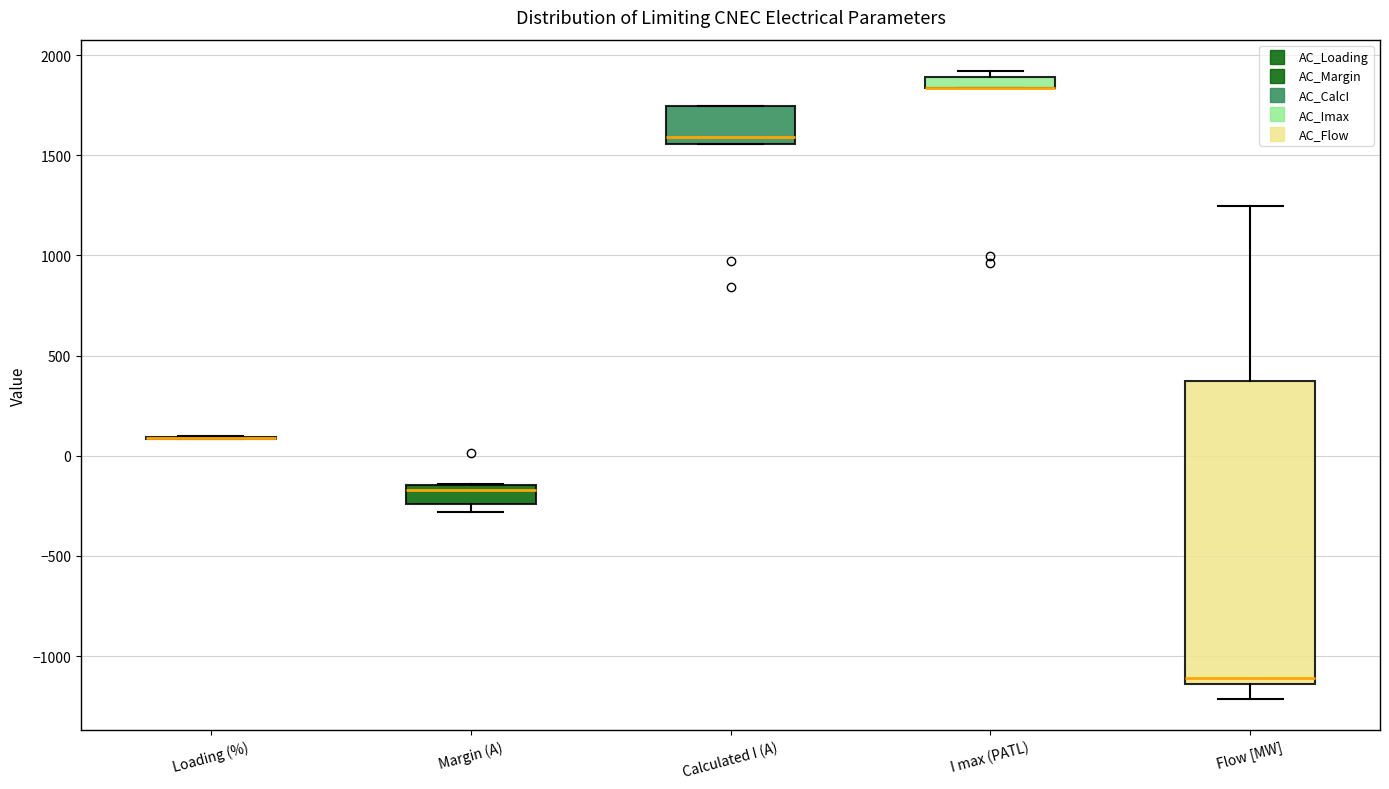

Where is the upper edge of the box for I max (PATL) on the y-axis? The values are not printed on the chart, so give them approximately, as read against the axis.

1900